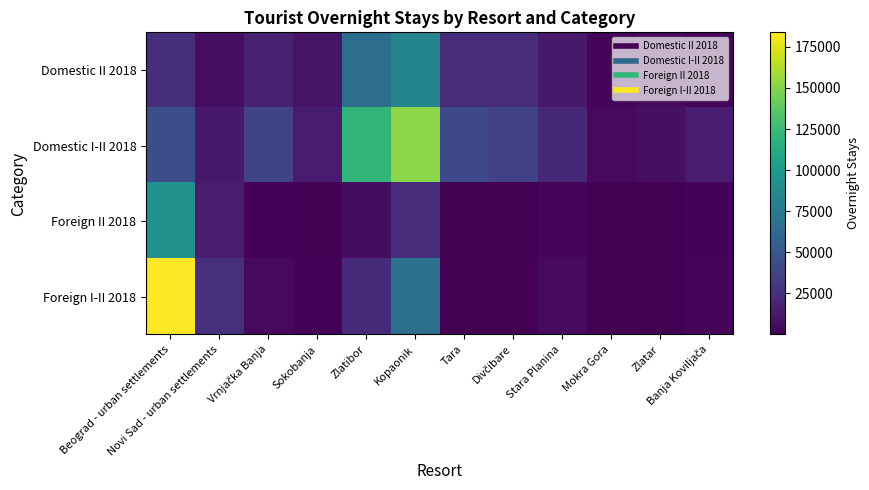

What is the spread (max minus min) of values at Banja Koviljača?

12882